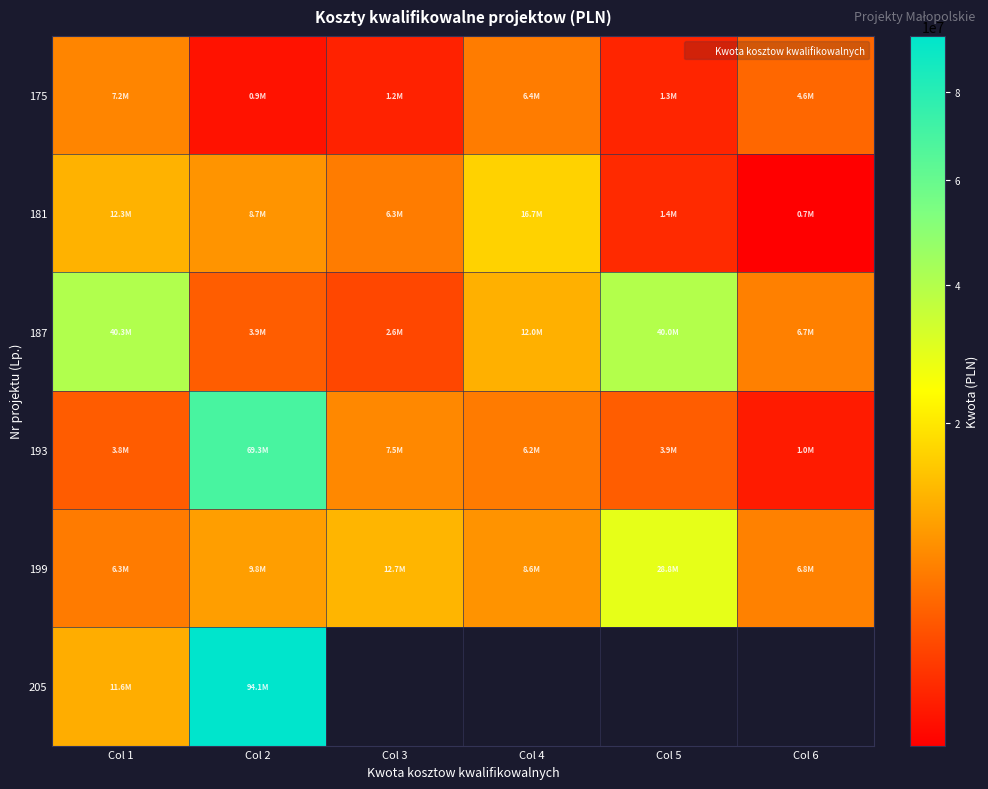

Rank the series by their average value, from highest to lowest.

187, 193, 199, 205, 181, 175